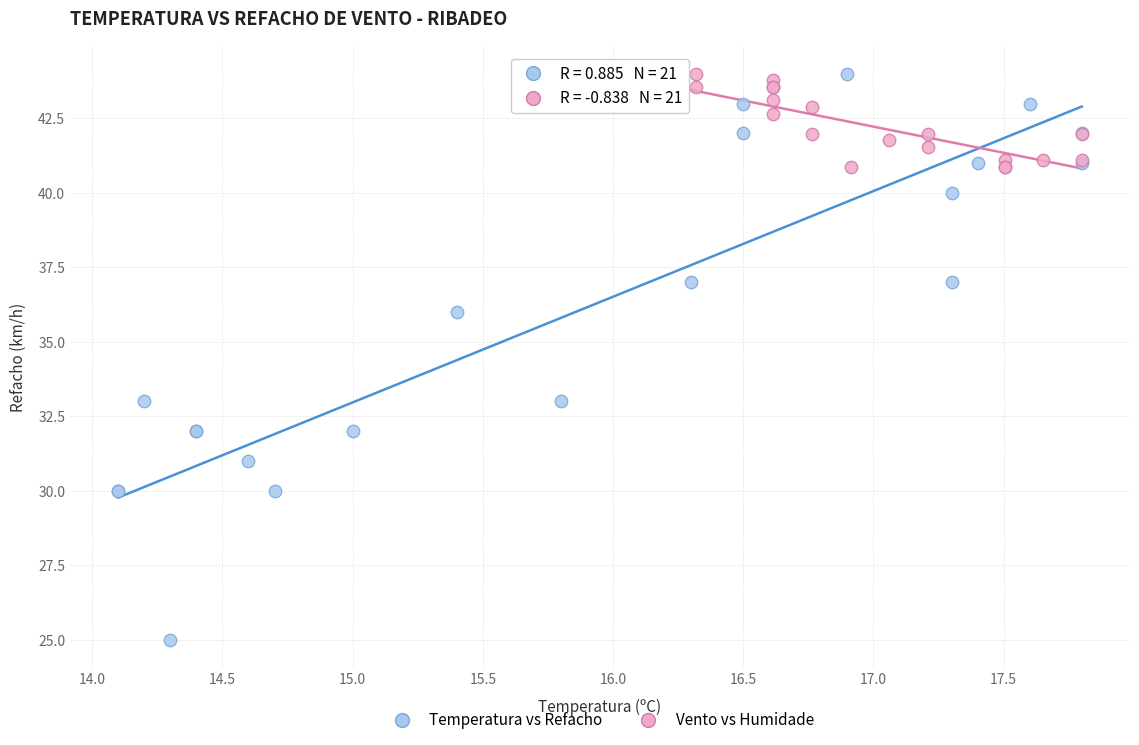

Which series contains the lowest Y value?

Temperatura vs Refacho